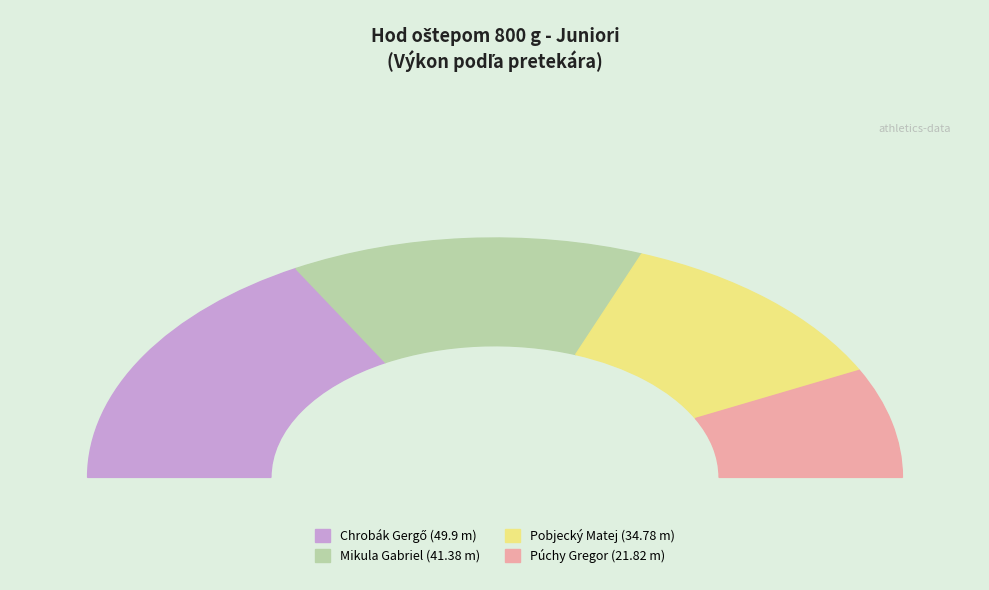

How many slices are in this pie chart?

4